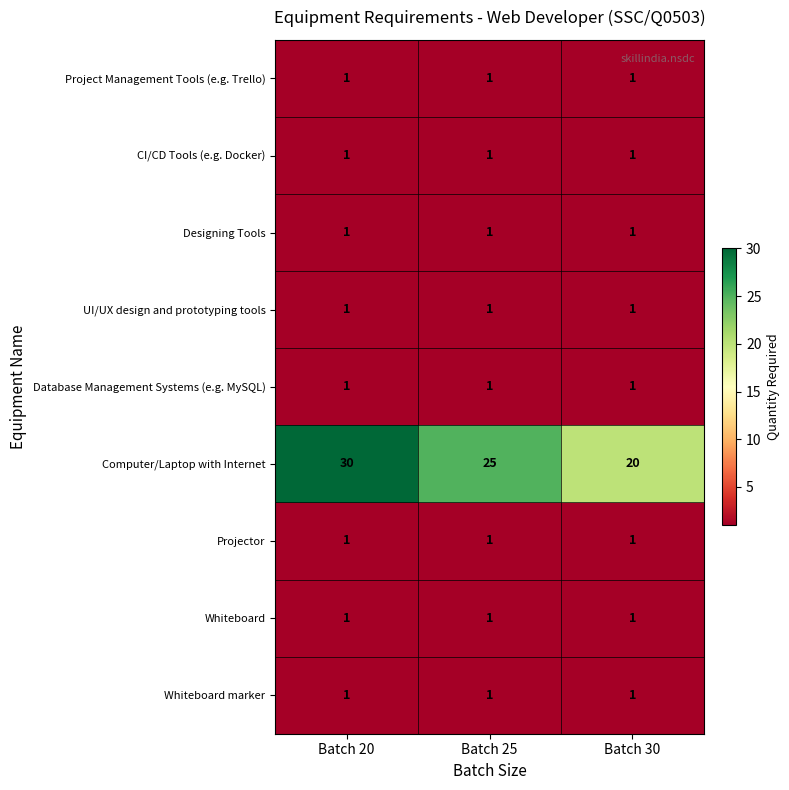

Which series has the largest total across all categories?

Computer/Laptop with Internet